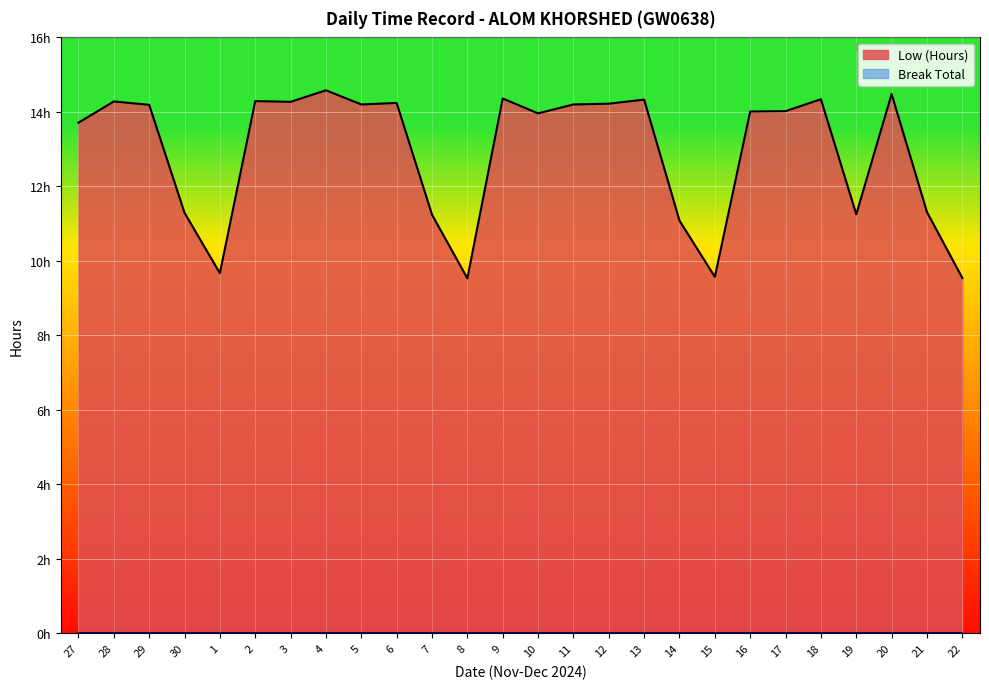

Reading left to right, transcribe all the data shown in this chart.

13.7	14.3	14.2	11.3	9.7	14.3	14.3	14.6	14.2	14.2	11.2	9.5	14.4	14.0	14.2	14.2	14.3	11.1	9.6	14.0	14.0	14.3	11.2	14.5	11.3	9.5